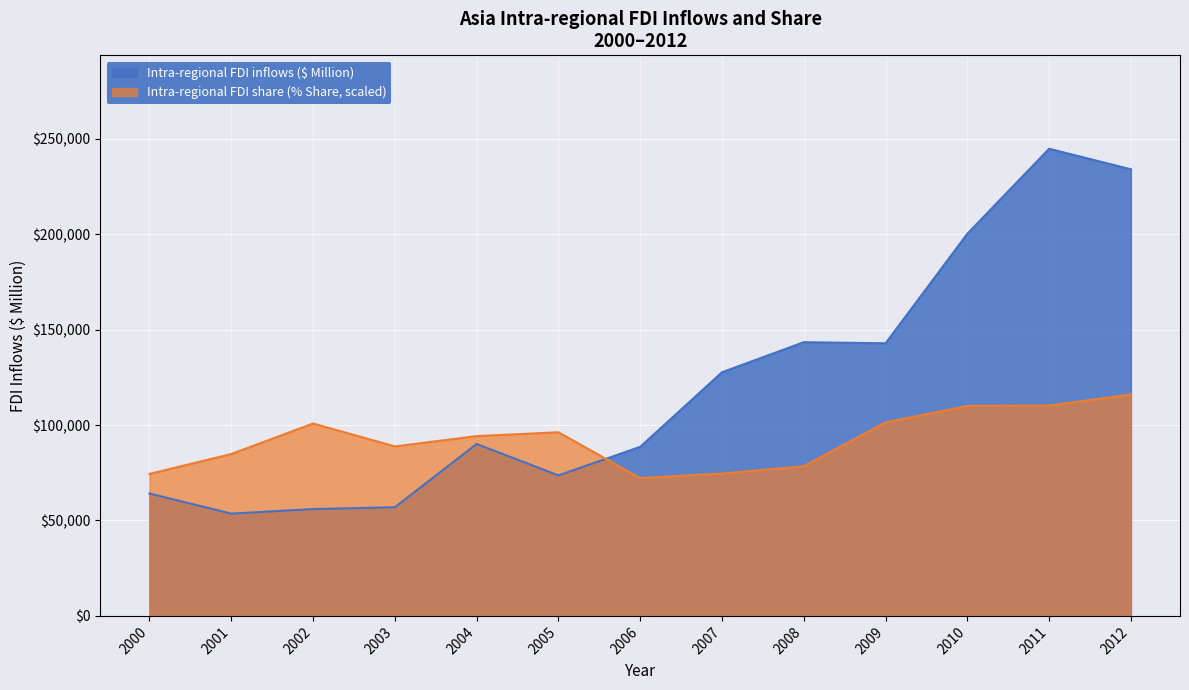

What is the difference between the maximum and minimum values in the Intra-regional FDI share (% Share) series?

43800.0